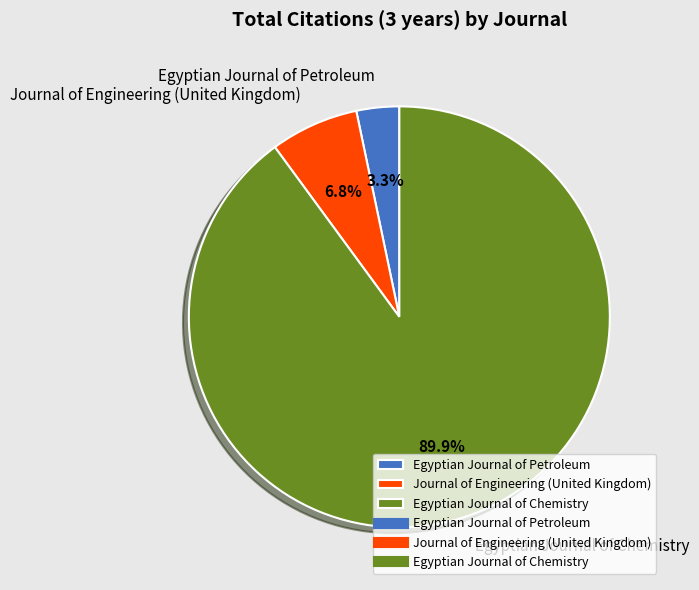

Rank the categories by value from lowest to highest.

Egyptian Journal of Petroleum, Journal of Engineering (United Kingdom), Egyptian Journal of Chemistry